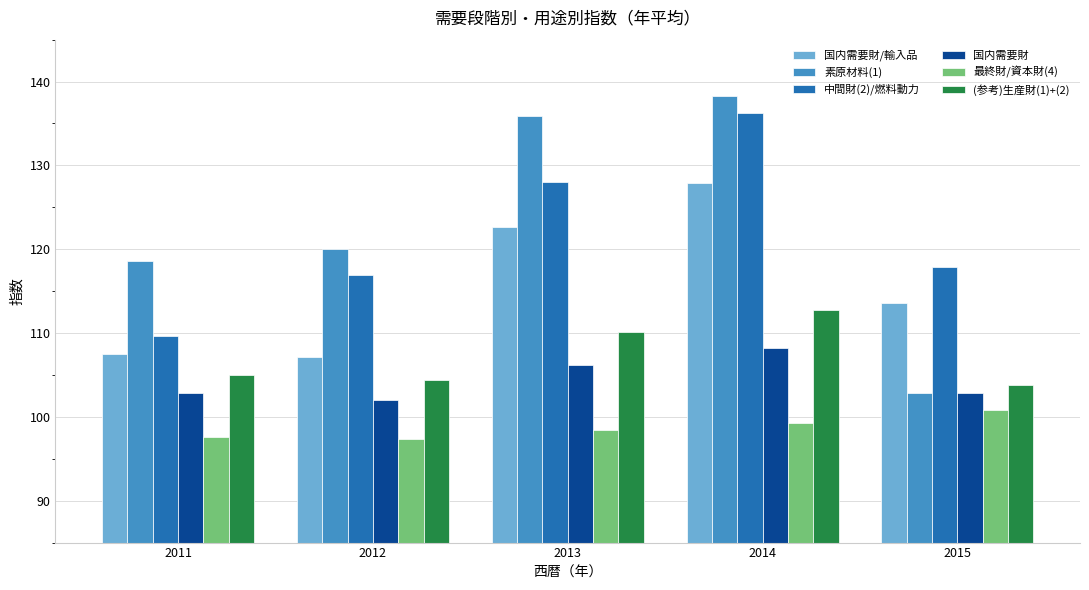

Where is 素原材料(1) nearest to the value 120?

2012